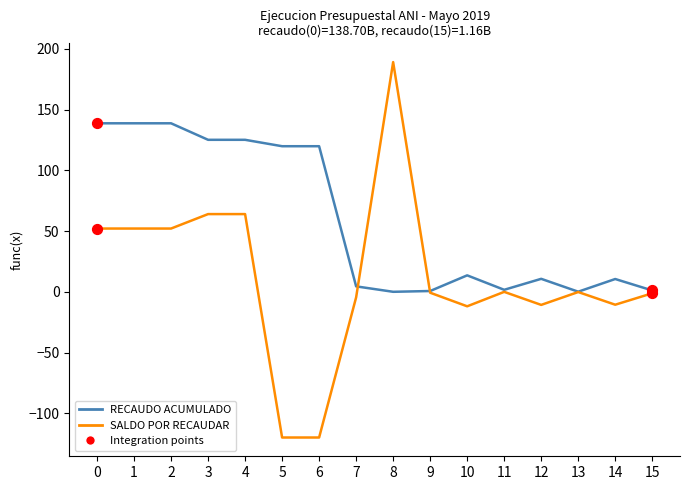

Which series has the widest spread of values?

SALDO POR RECAUDAR